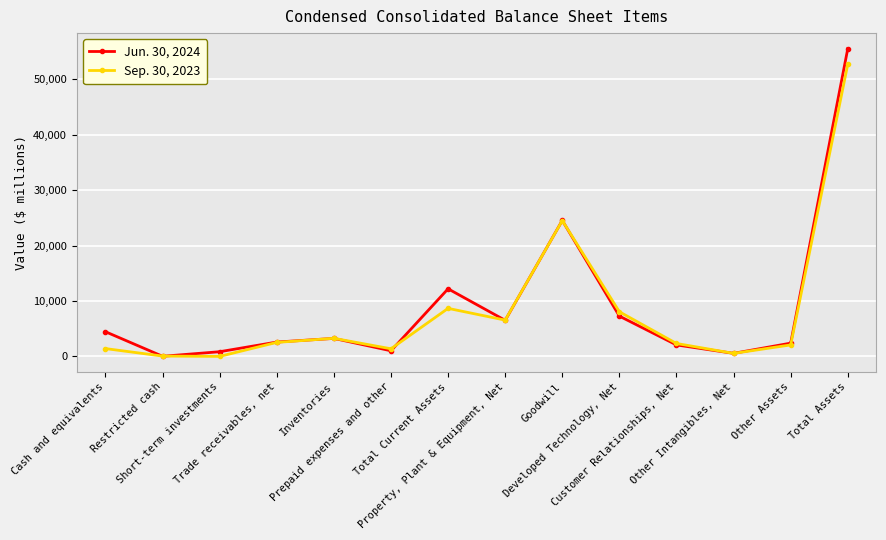

Which series has the largest range (max minus min)?

Jun. 30, 2024